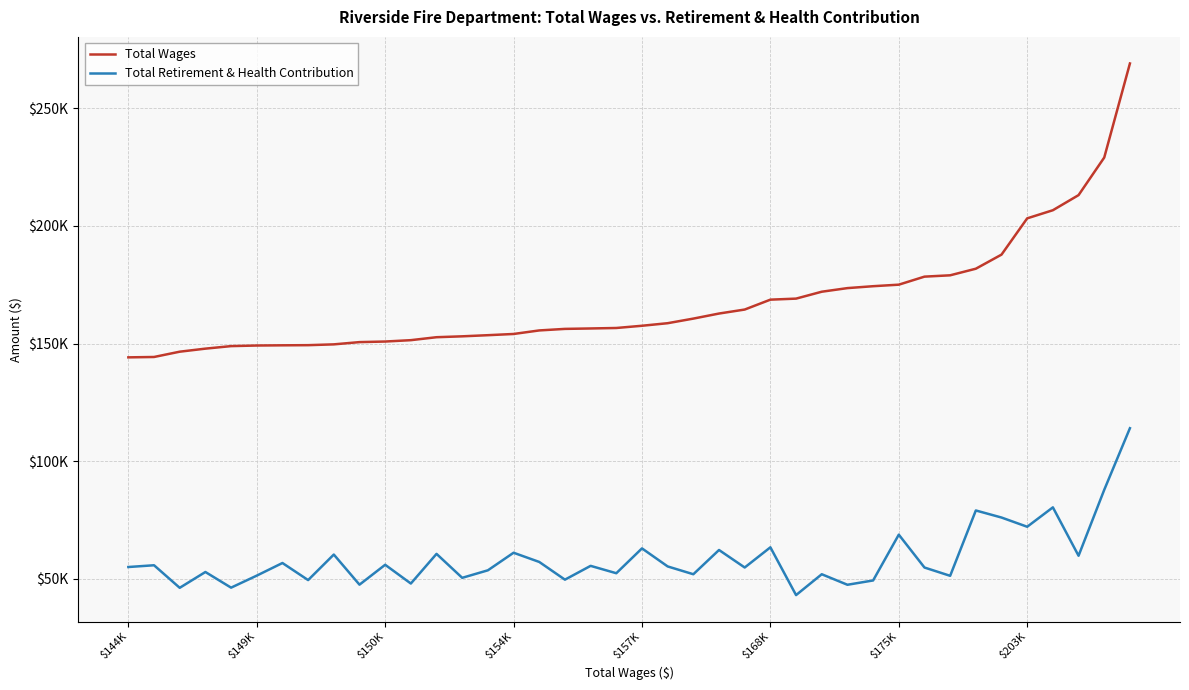

What is the difference between the second highest and second lowest values in the Total Retirement & Health Contribution series?

41683